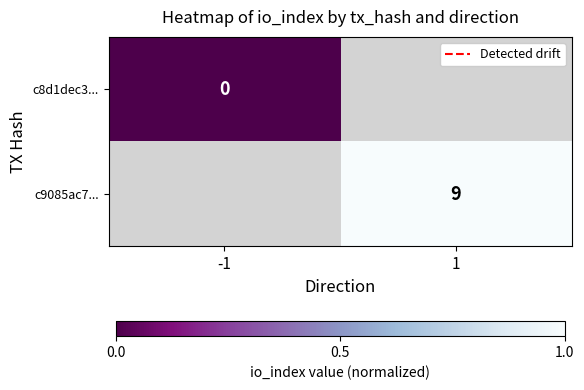

The c9085ac7... series shows 9 at 1. True or false?

True